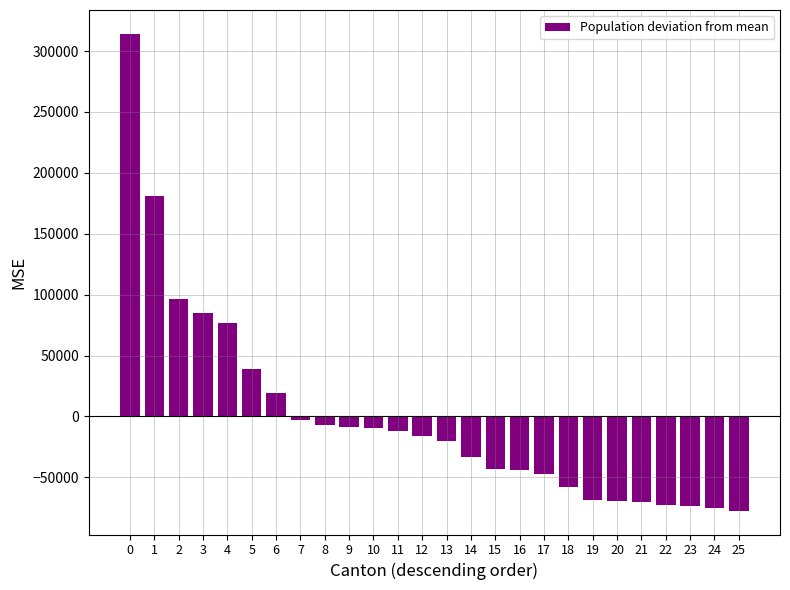

The chart shows a value of 84591.0 at 3. True or false?

True